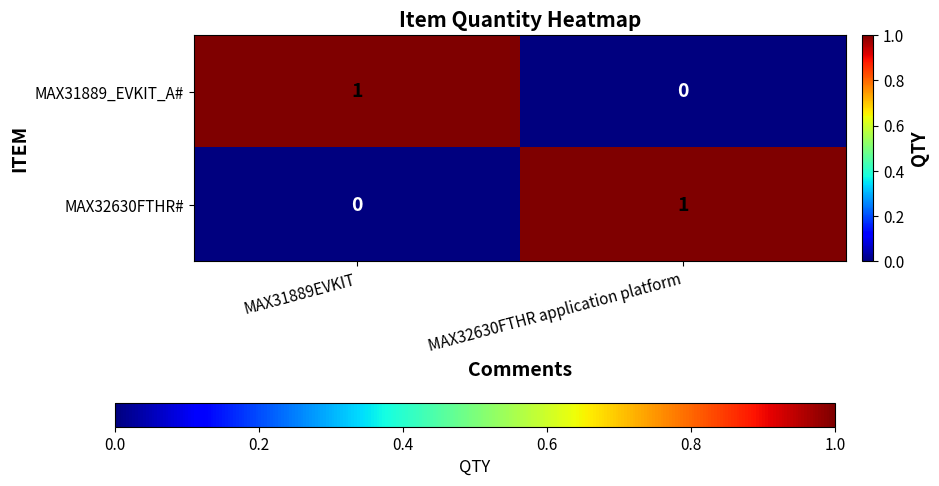

How many distinct data groups are displayed?

2